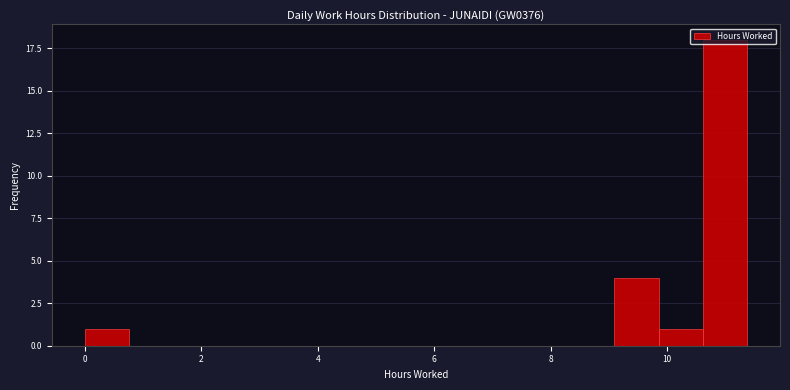

Read against the x-axis, roughly where is the centre of the tallest bar?

11.0